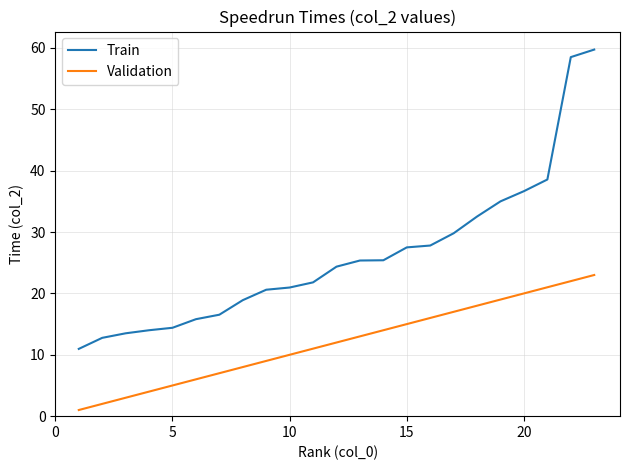

Is this an area chart (filled region under the line)?

No